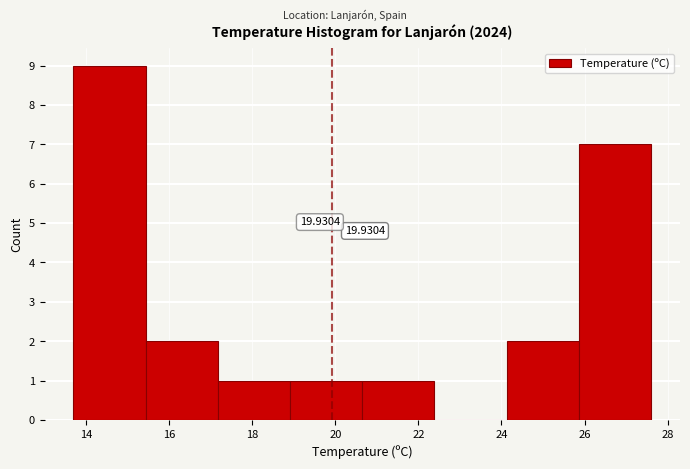

Over which range of the x-axis is the bar tallest?

13.8 to 15.4